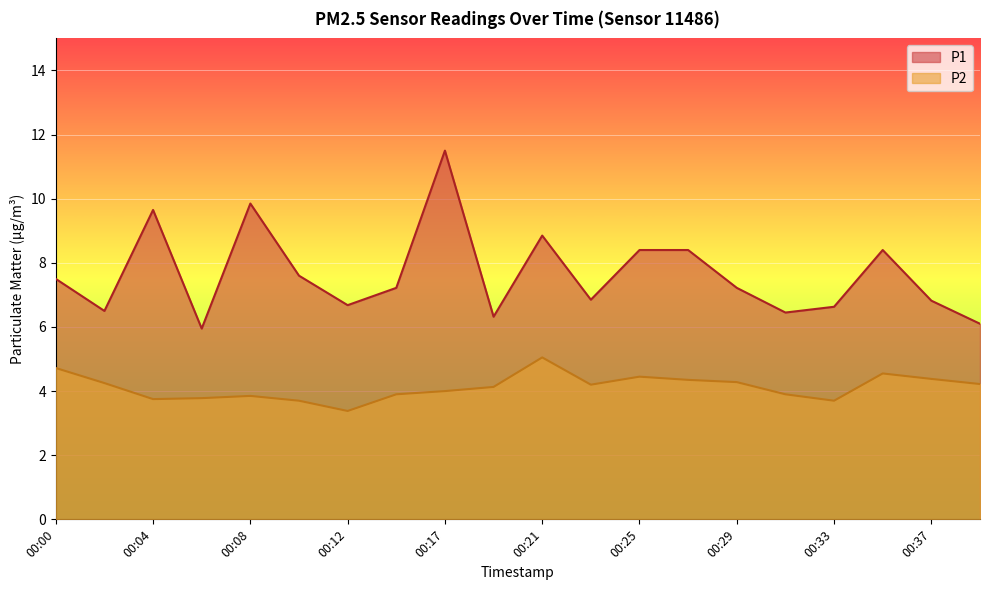

What are all the series names shown in the legend?

P1, P2